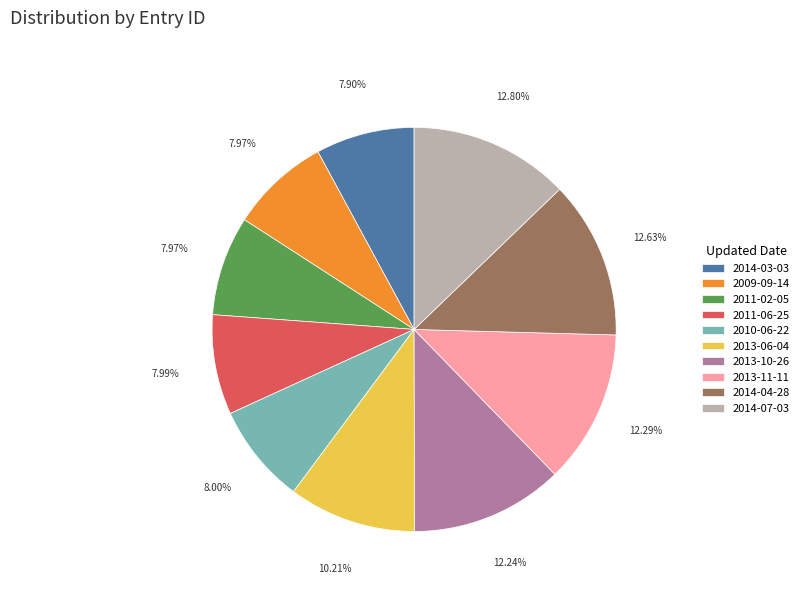

To the nearest percent, what is the difference between the 2013-06-04 and 2014-04-28 slice percentages?

2%